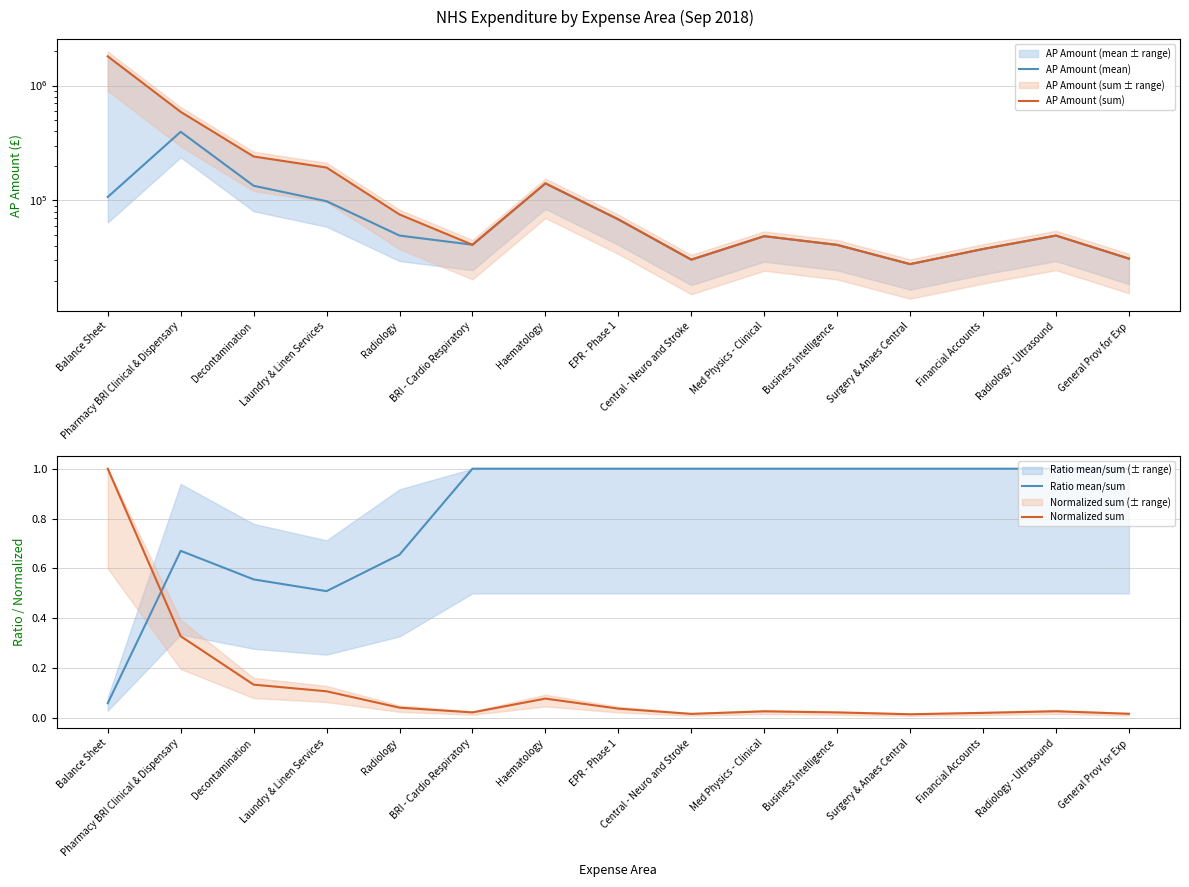

How many lines are shown in the chart?

4